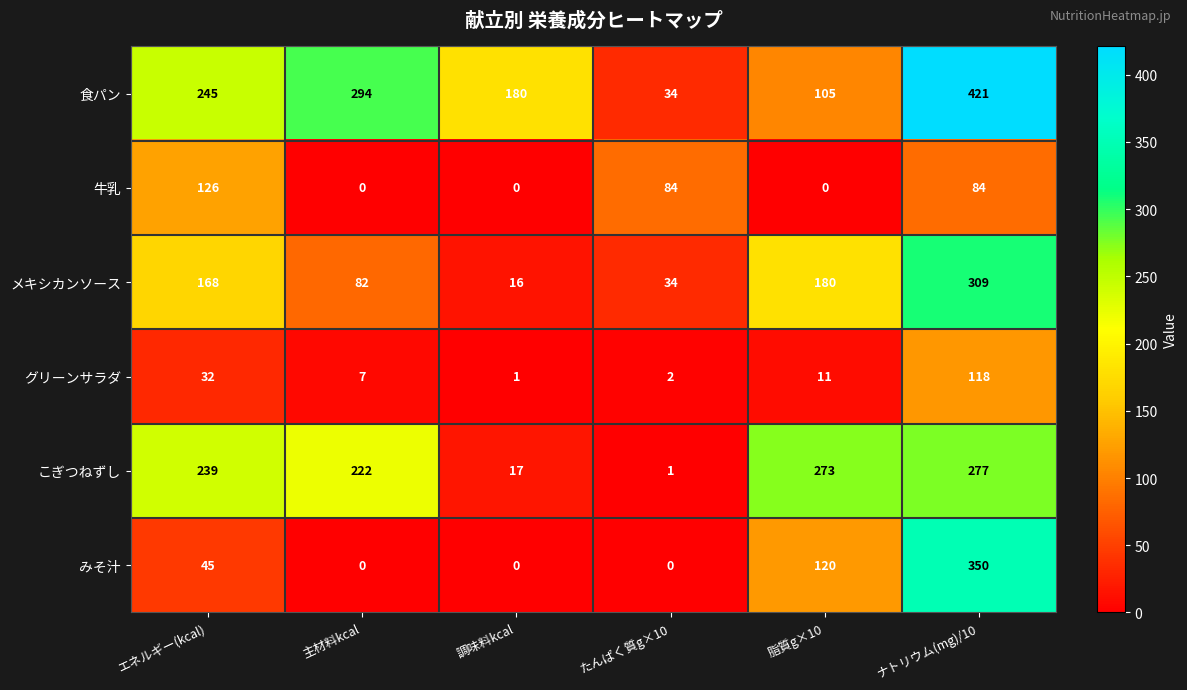

Rank the series by their maximum value, from highest to lowest.

食パン, みそ汁, メキシカンソース, こぎつねずし, 牛乳, グリーンサラダ